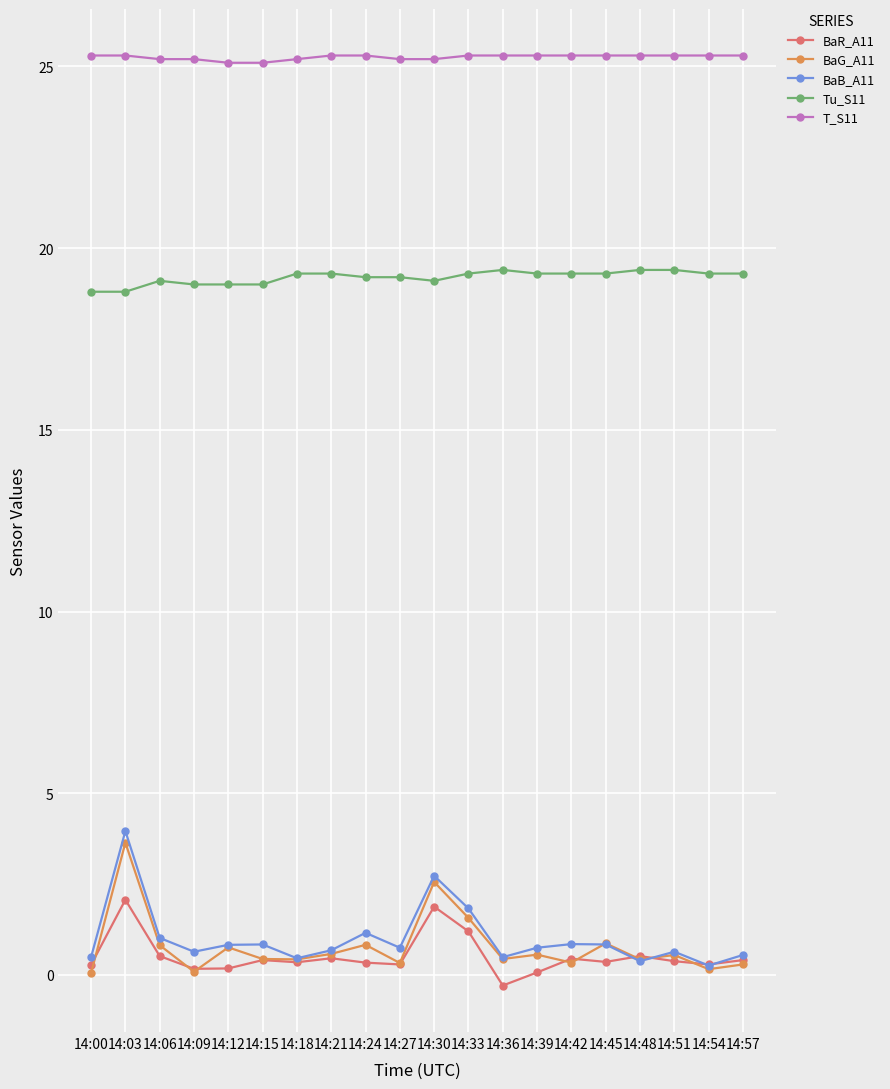

Which label corresponds to the smallest value in the chart?

14:36